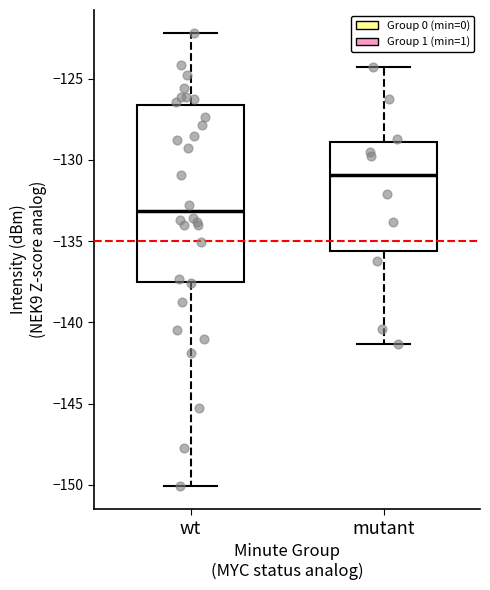

Which box is the tallest, from its lower edge to its upper edge?

wt